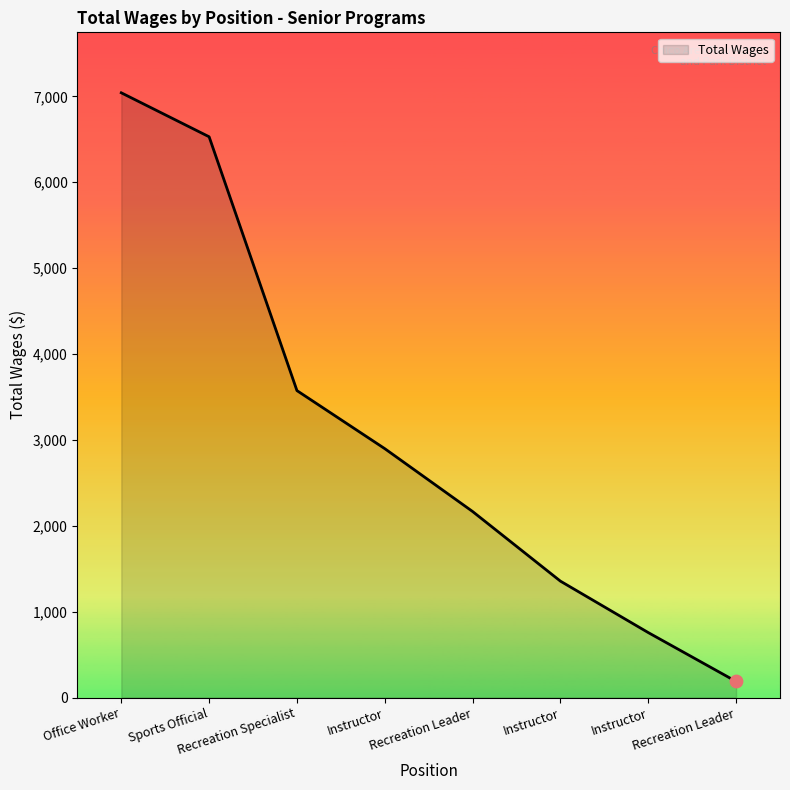

Does the chart have visible grid lines?

No